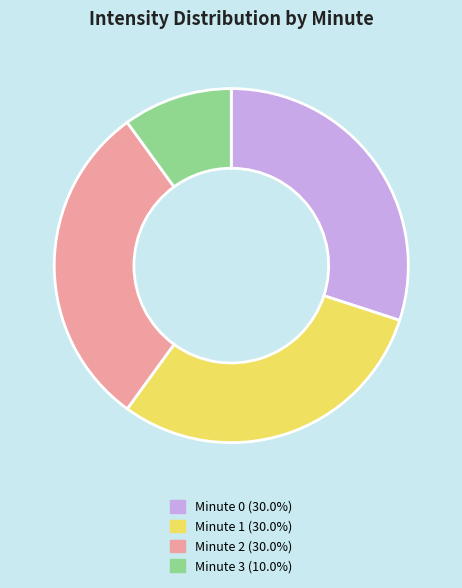

Between Minute 3 and Minute 2, which is larger?

Minute 2